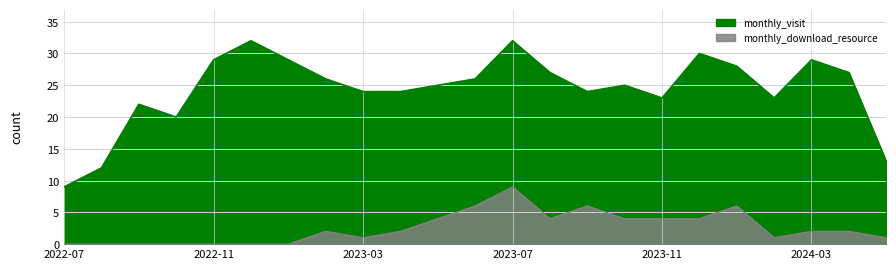

Reading right to left, what are all the values shown in this chart?

monthly_visit: 13	27	29	23	28	30	23	25	24	27	32	26	25	24	24	26	29	32	29	20	22	12	9
monthly_download_resource: 1	2	2	1	6	4	4	4	6	4	9	6	4	2	1	2	0	0	0	0	0	0	0